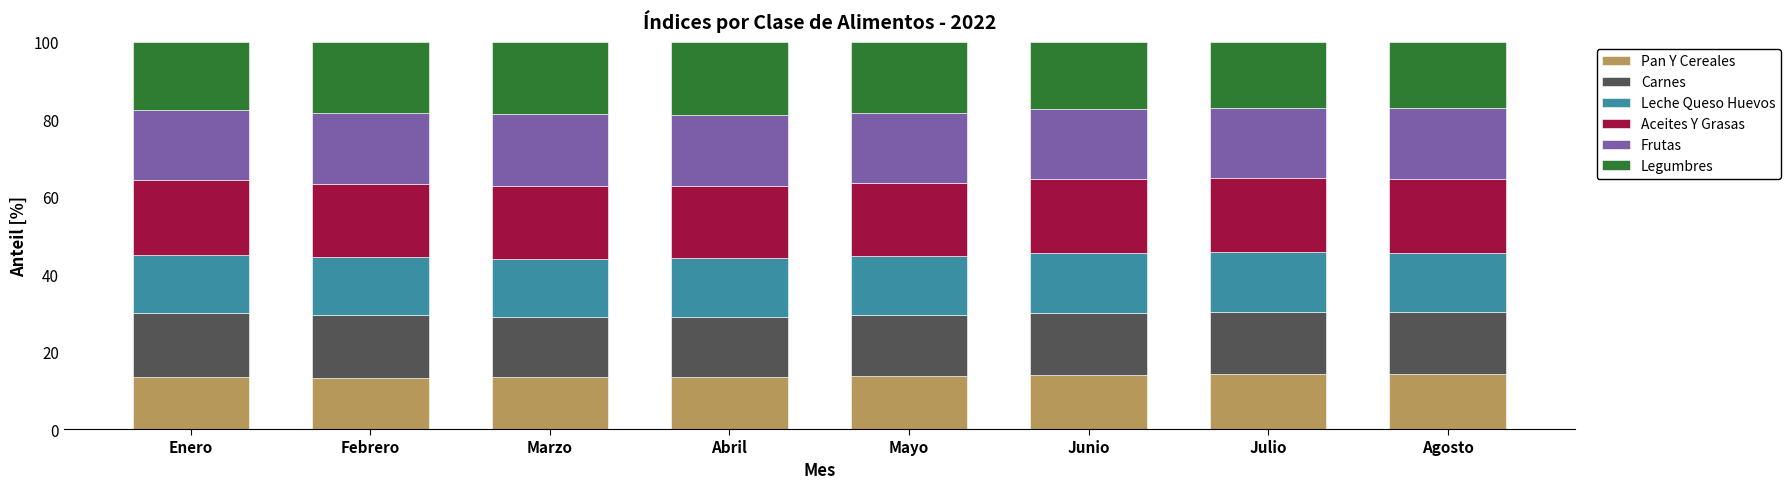

What is the highest value of the Pan Y Cereales series?

14.2